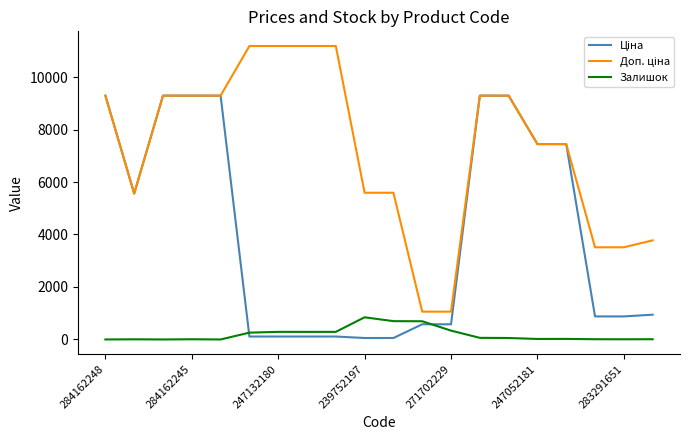

Does the chart display data point markers on the line(s)?

No